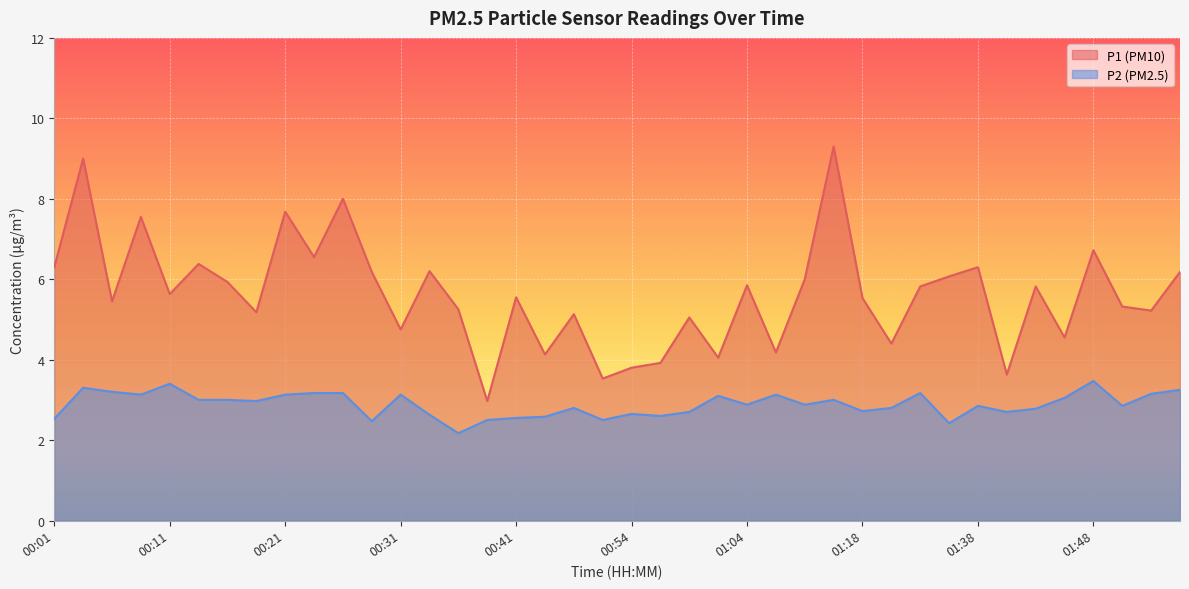

The P2 series shows 3.1 at 00:21. True or false?

True